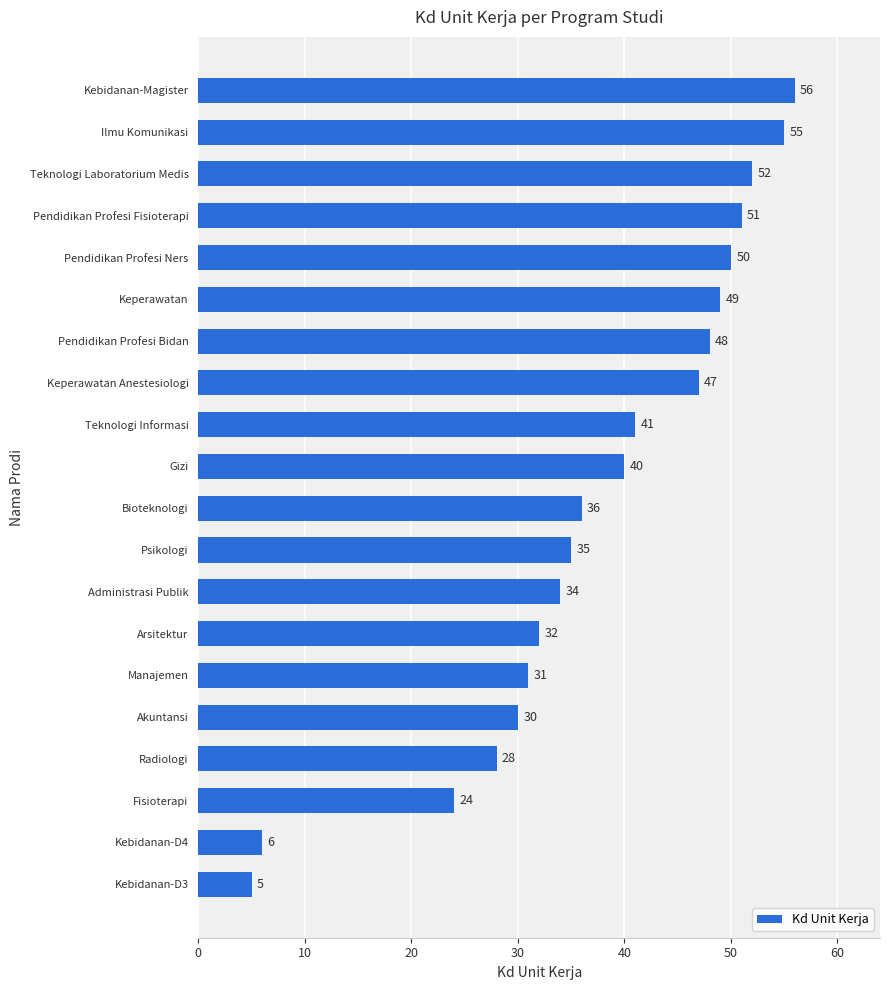

How many data points are less than 40?

10